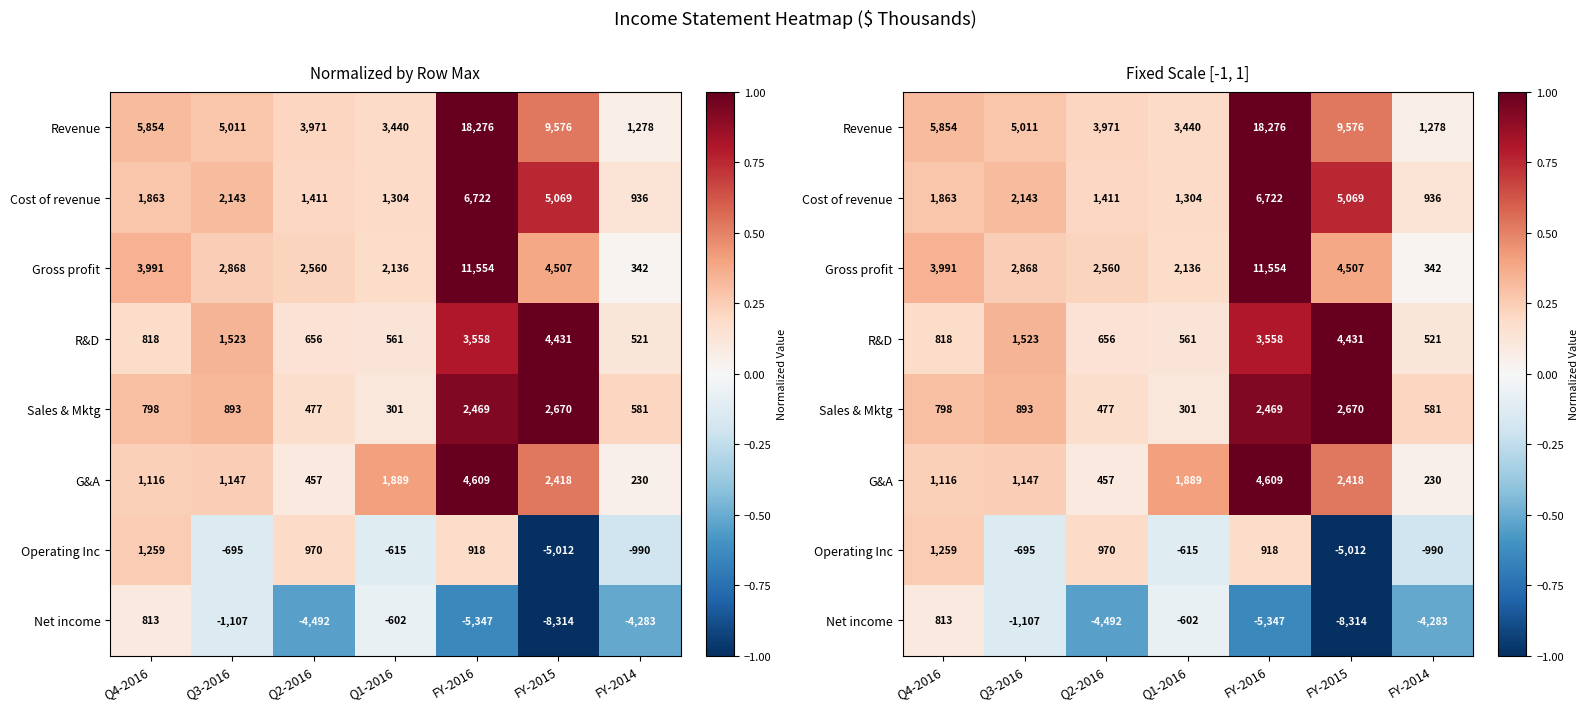

Is the value of Sales & Mktg at Q2-2016 greater than the value of R&D at FY-2014?

Yes